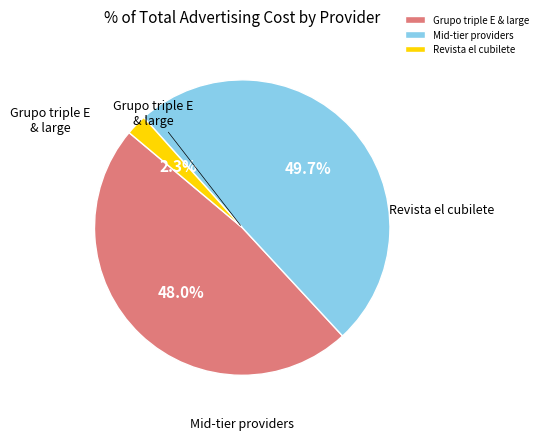

Is there any slice that represents more than half of the pie?

No